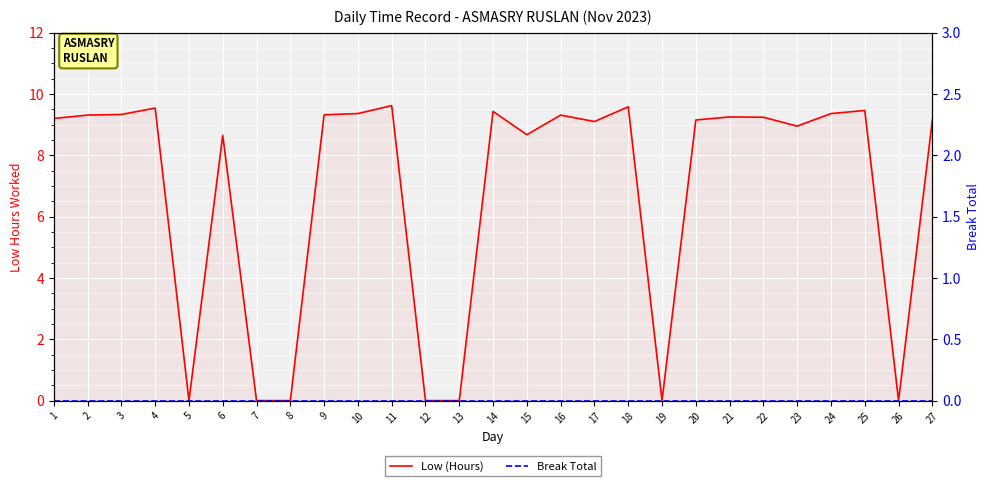

Which series has the largest range (max minus min)?

Low (Hours)